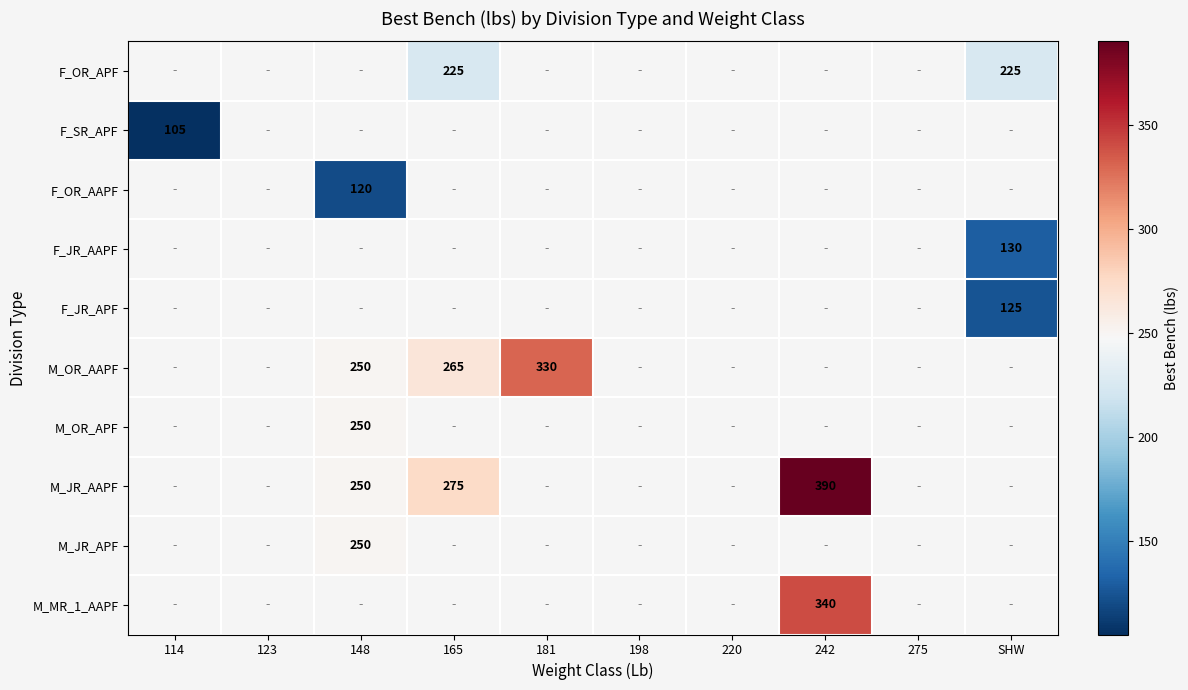

Between 114 and 275, which is larger?

275